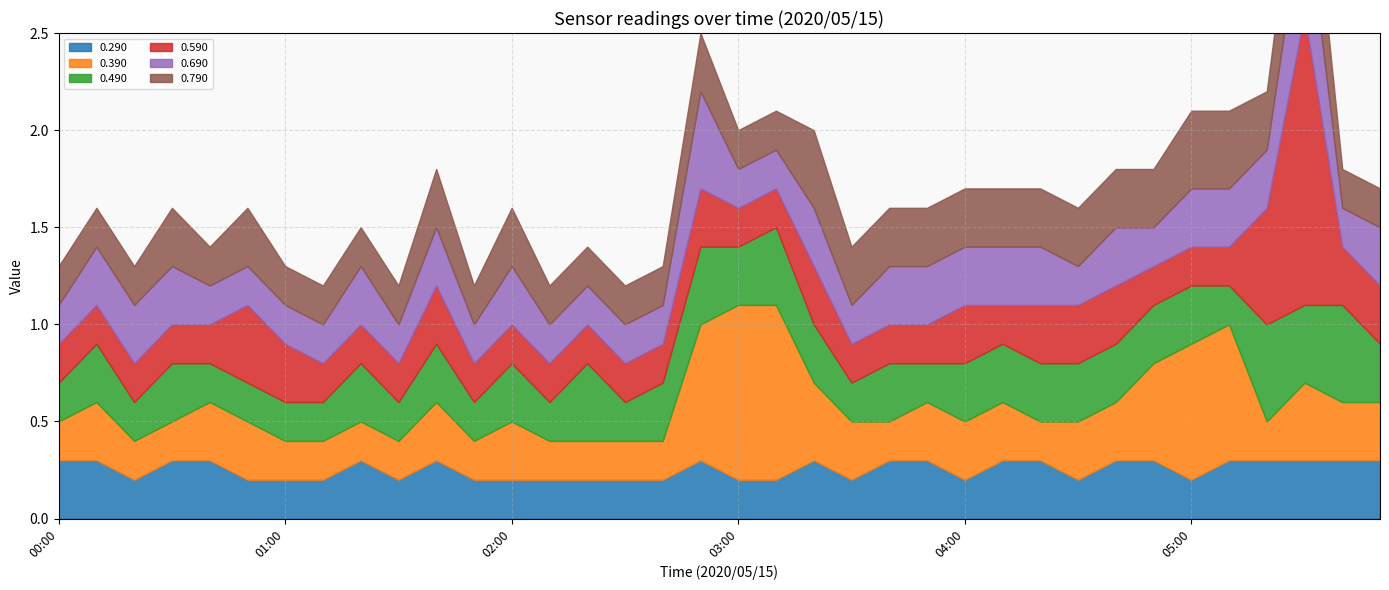

Which series ends up on top after the final intersection of 0.290 and 0.690?

0.290